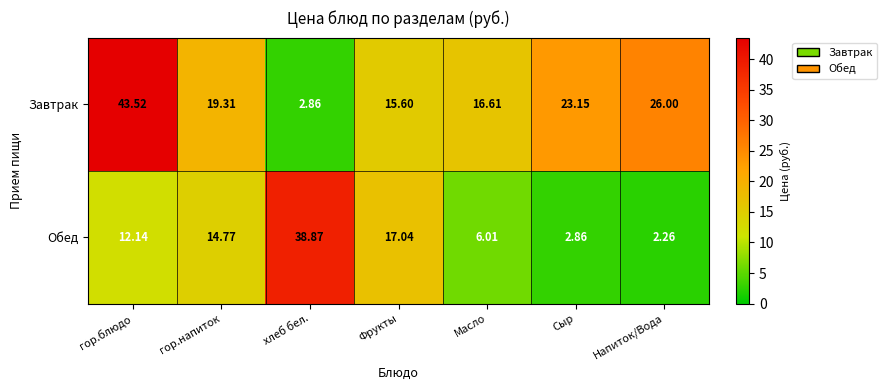

Rank the series by their maximum value, from highest to lowest.

Завтрак, Обед